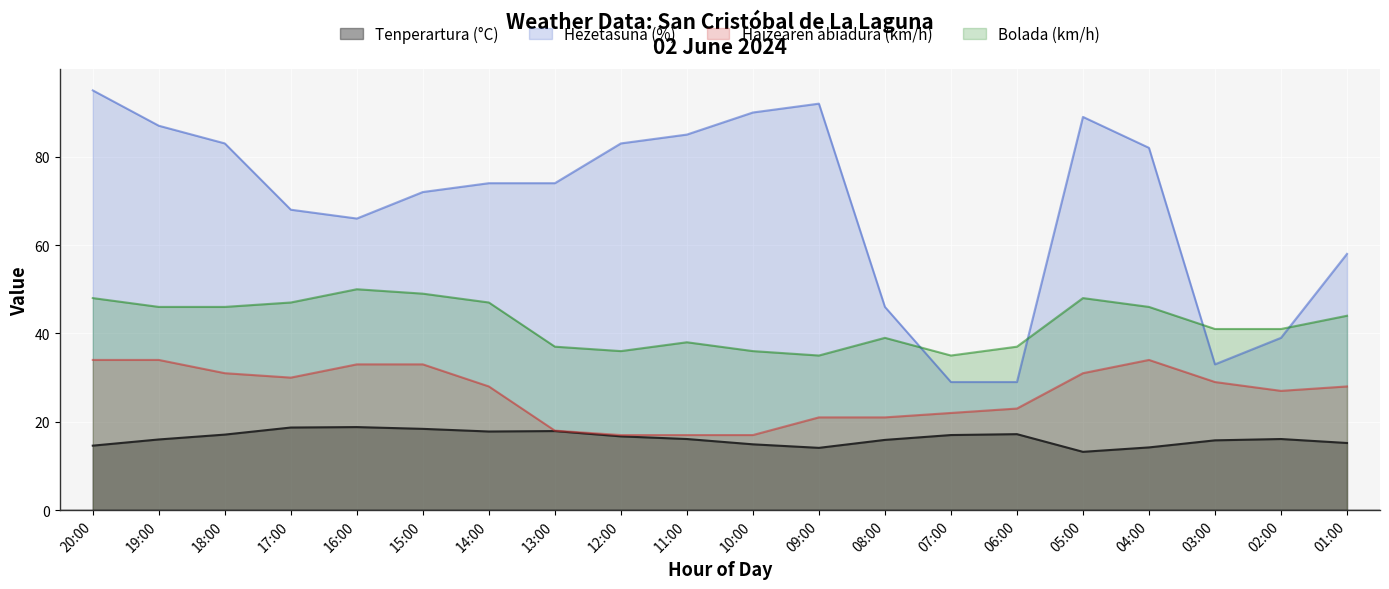

What is the value of the Bolada (km/h) point at the 4th from the left?

47.0